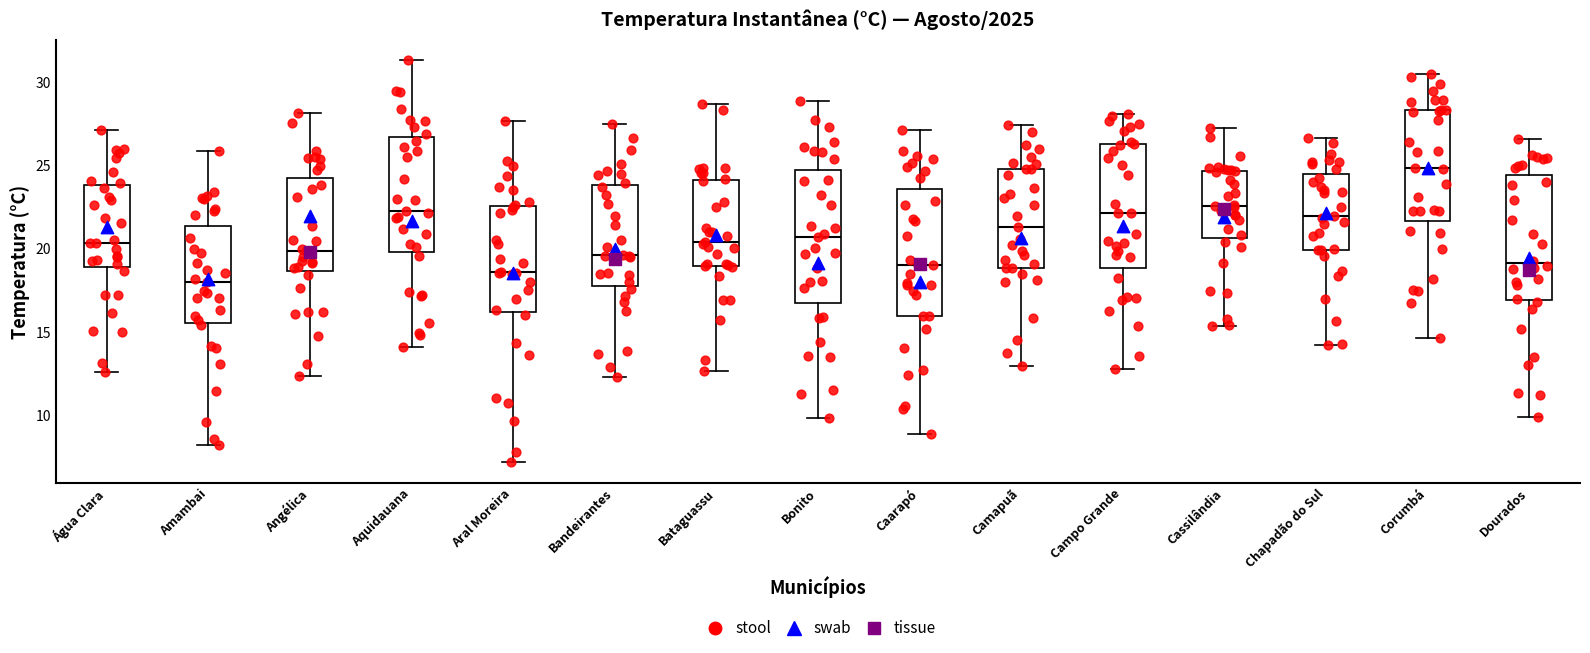

Which box's median line is the lowest?

Amambai